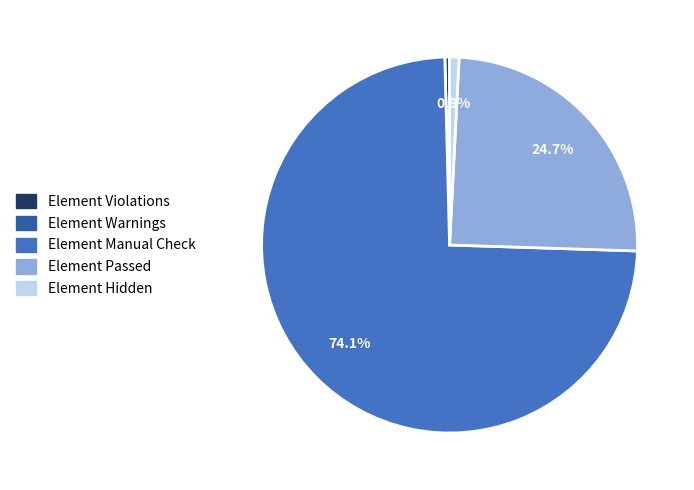

Which slice represents more than half of the pie?

Element Manual Check